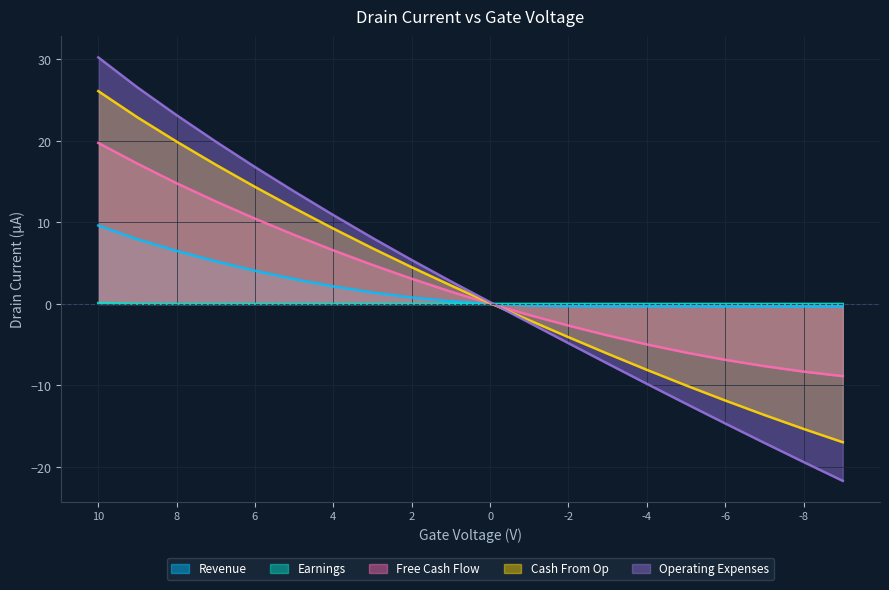

How many lines are shown in the chart?

5